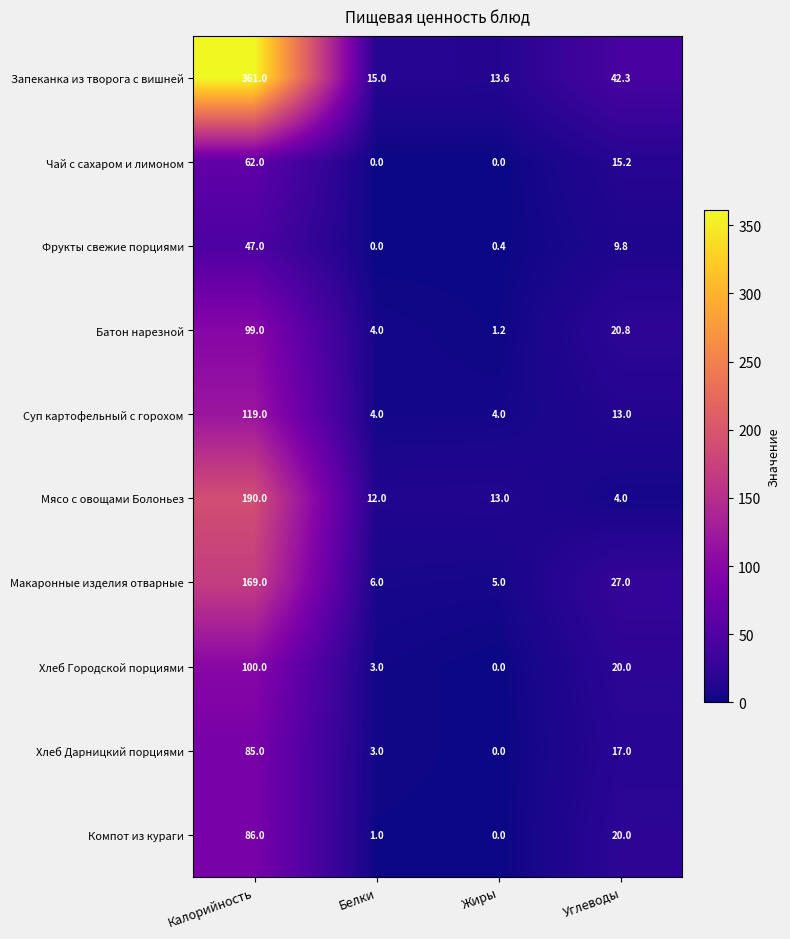

What is the greatest value displayed?

361.0